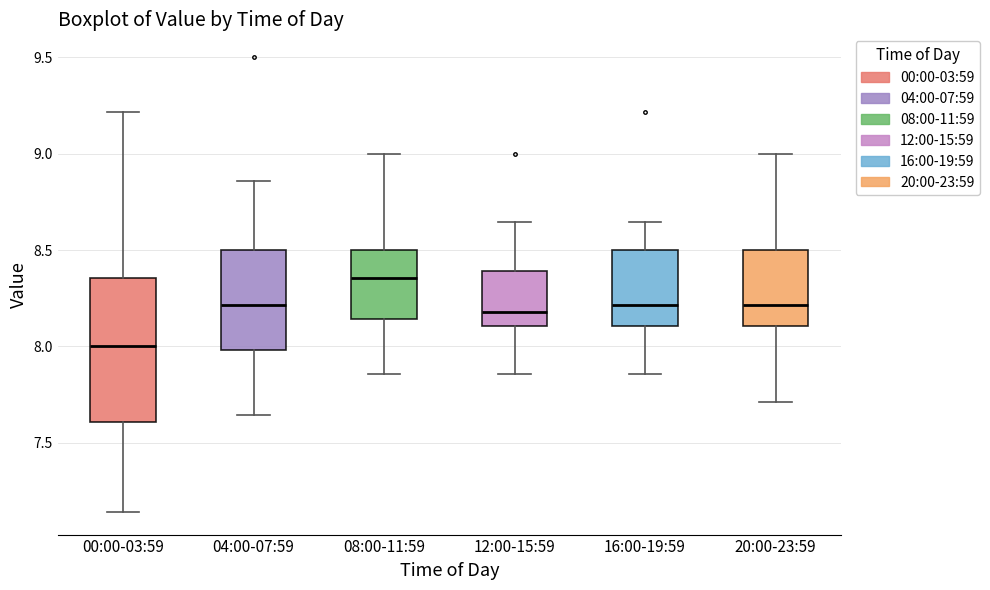

Comparing the boxes themselves (not the whiskers), which one is the tallest?

00:00-03:59